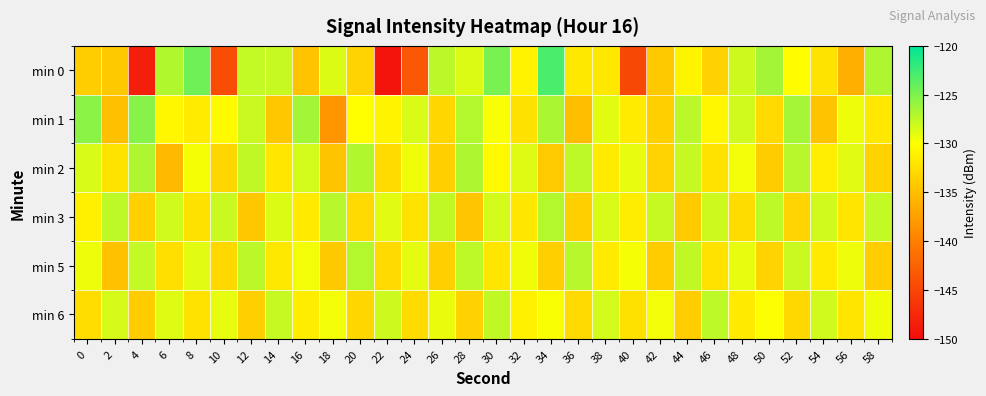

Which series has the largest range (max minus min)?

min 0